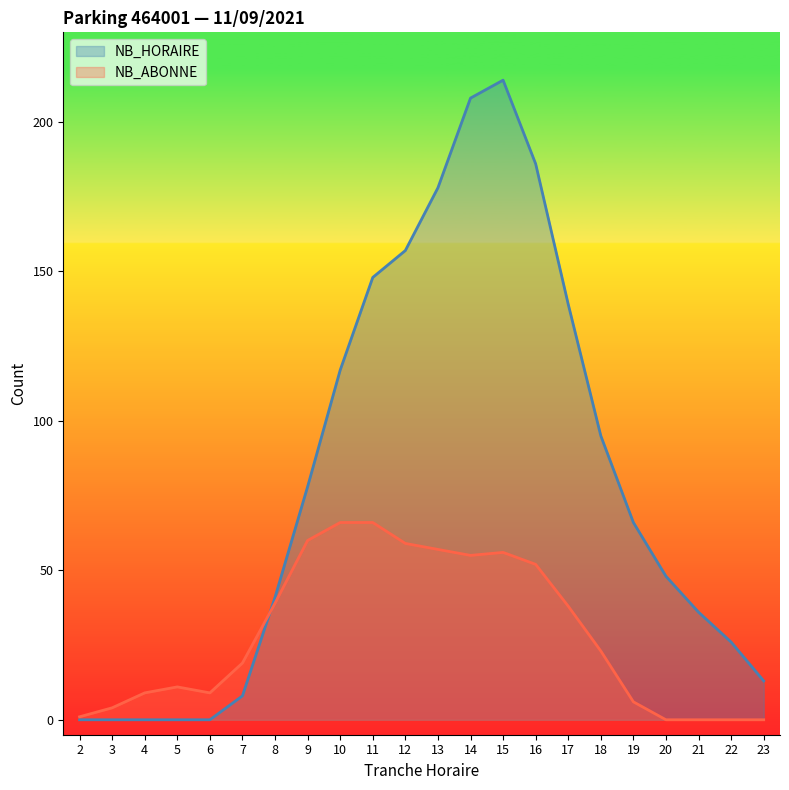

The value of NB_HORAIRE at 20 is 66. True or false?

False